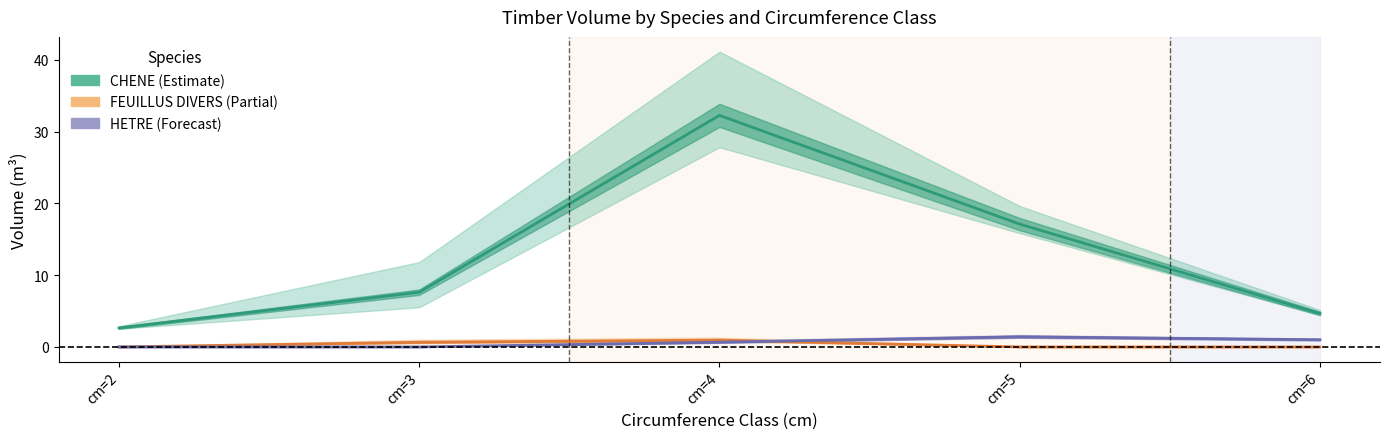

At which category does HETRE reach its first local peak?

cm=5